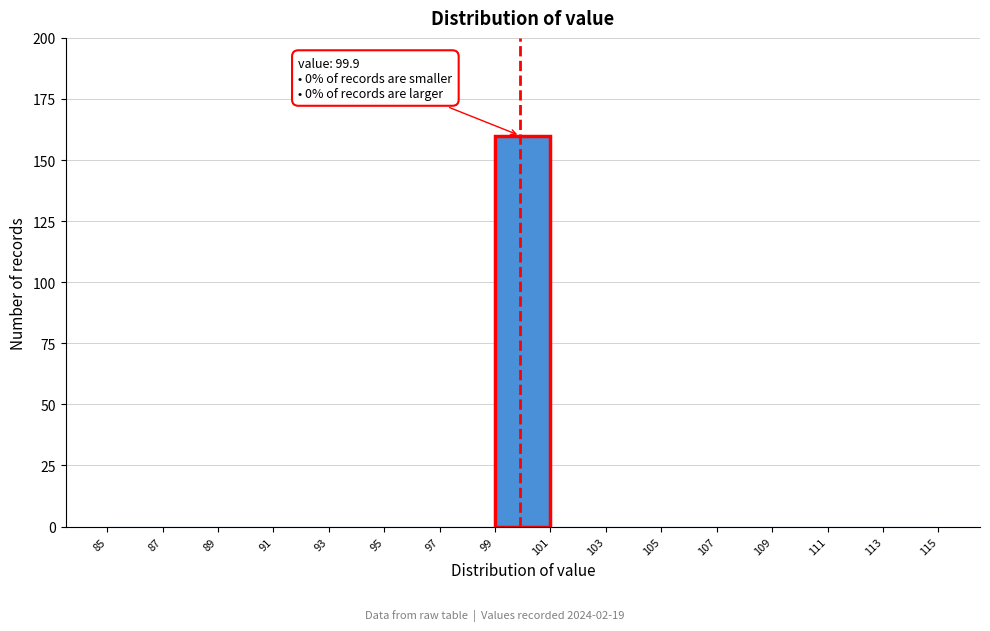

Which range on the x-axis has the tallest bar?

99 to 101